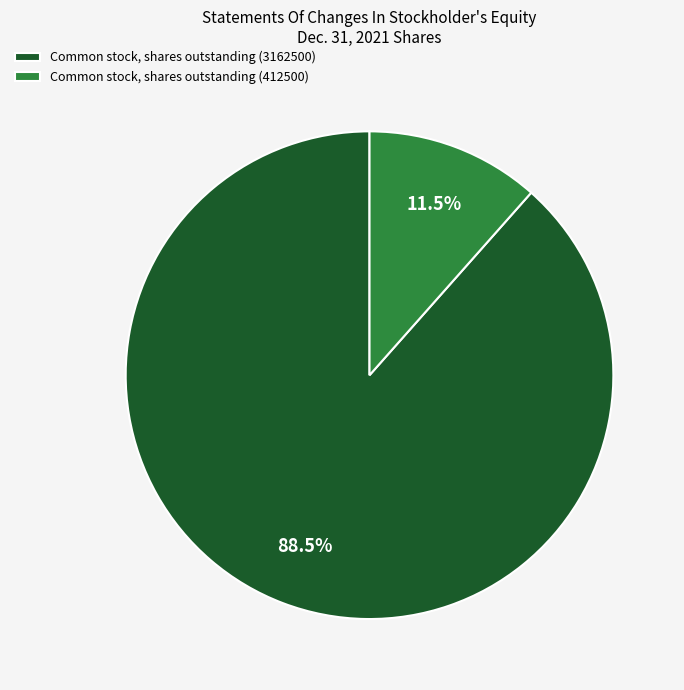

Is it true that Common stock, shares outstanding (412500) is 1% of the pie?

False